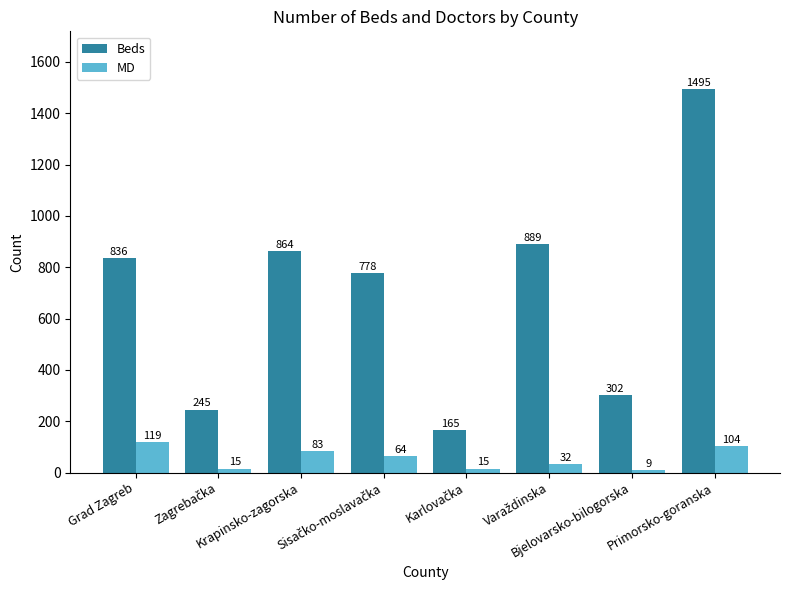

How many categories are shown in the chart?

8